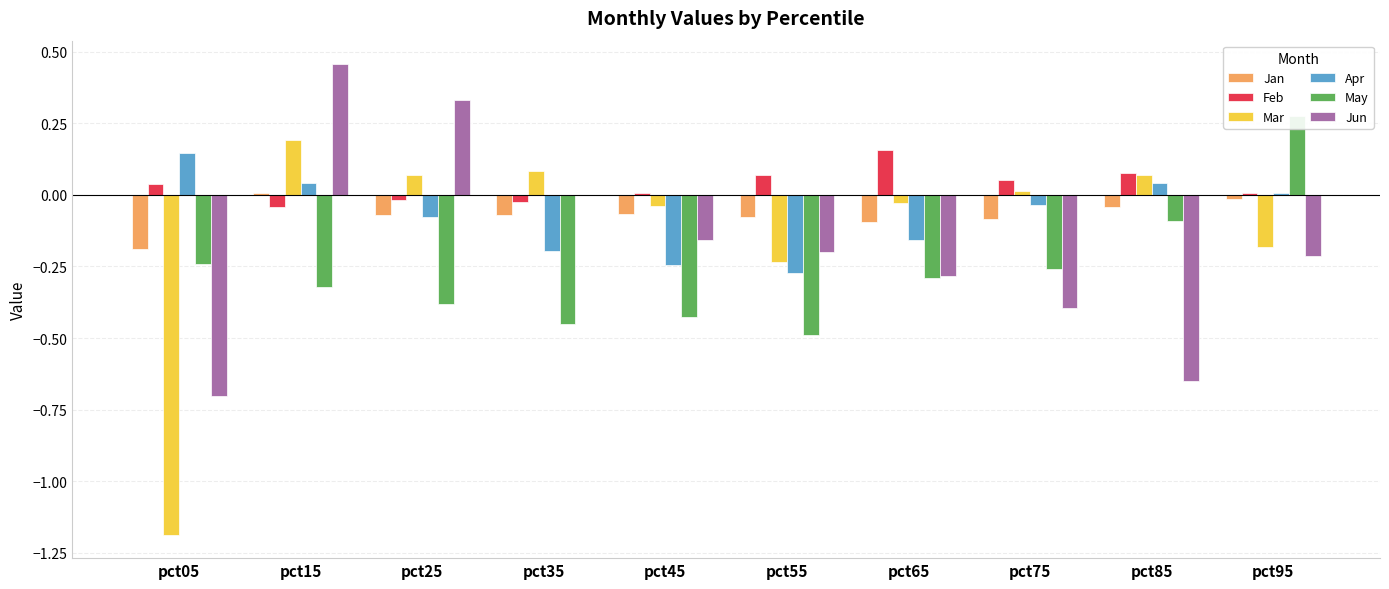

What is the sum of the Mar values at pct75 and pct35?

0.1